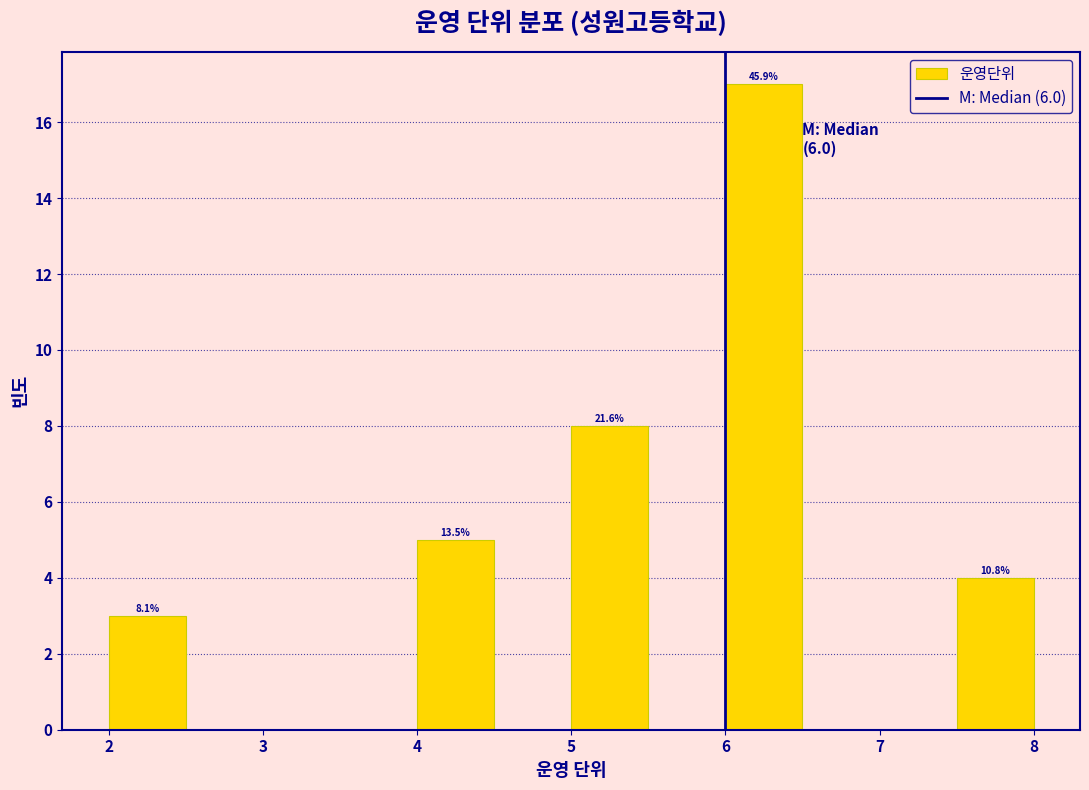

Which range on the x-axis has the tallest bar?

6.0 to 6.5